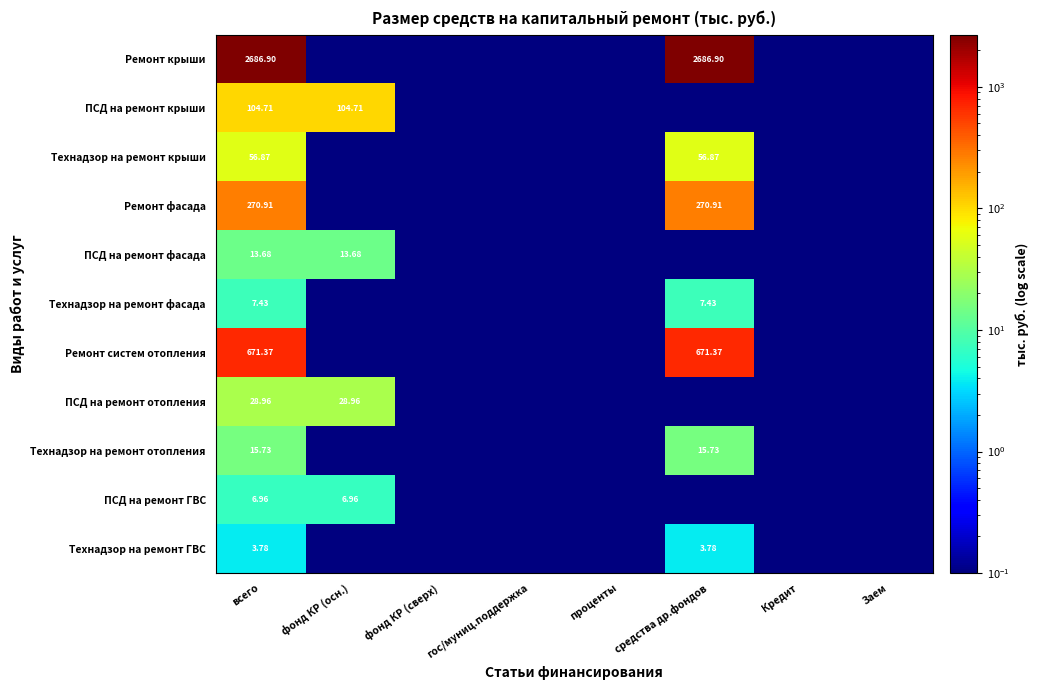

What is the difference between the maximum and minimum values in the ПСД на ремонт крыши series?

104.7